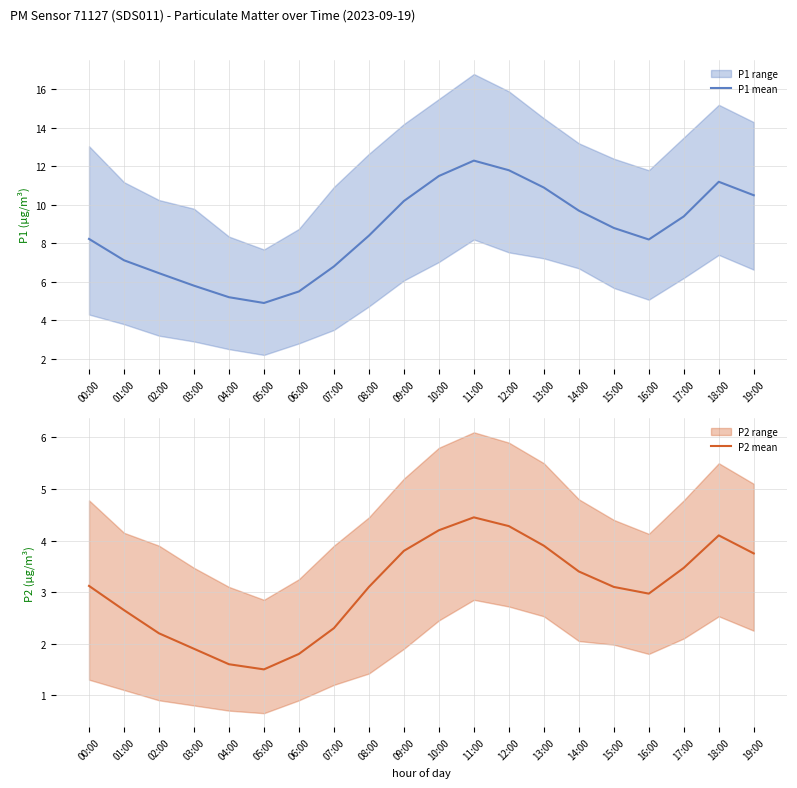

How many lines are shown in the chart?

2